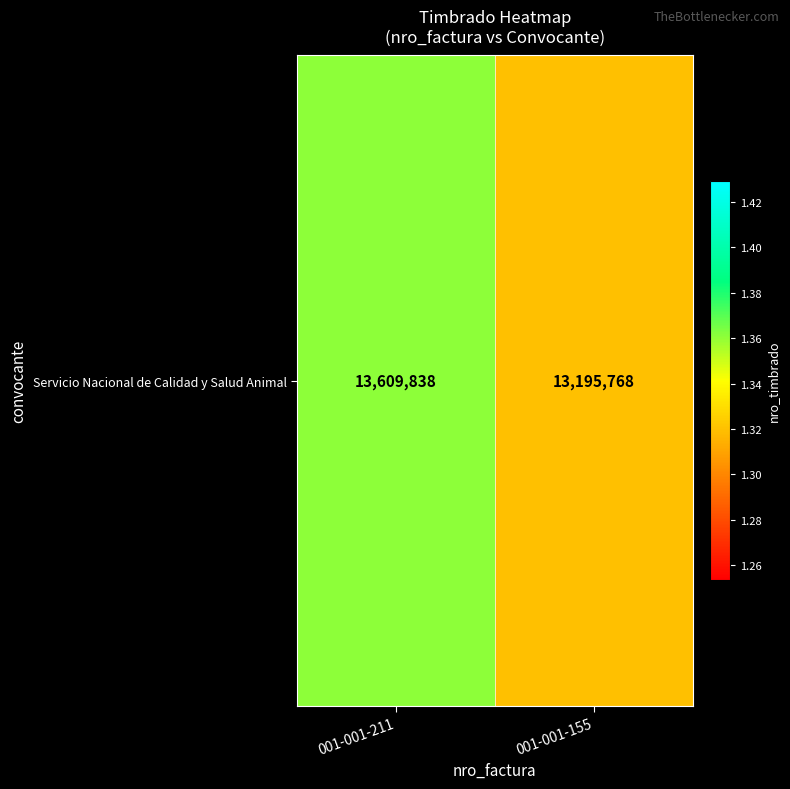

Between 001-001-211 and 001-001-155, which is larger?

001-001-211